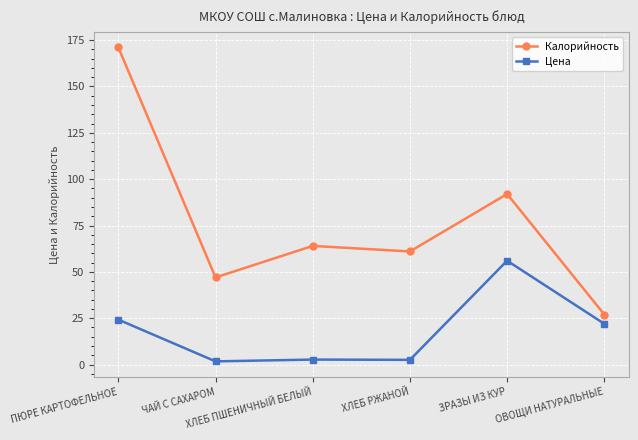

True or false: Калорийность and Цена intersect in this chart.

False